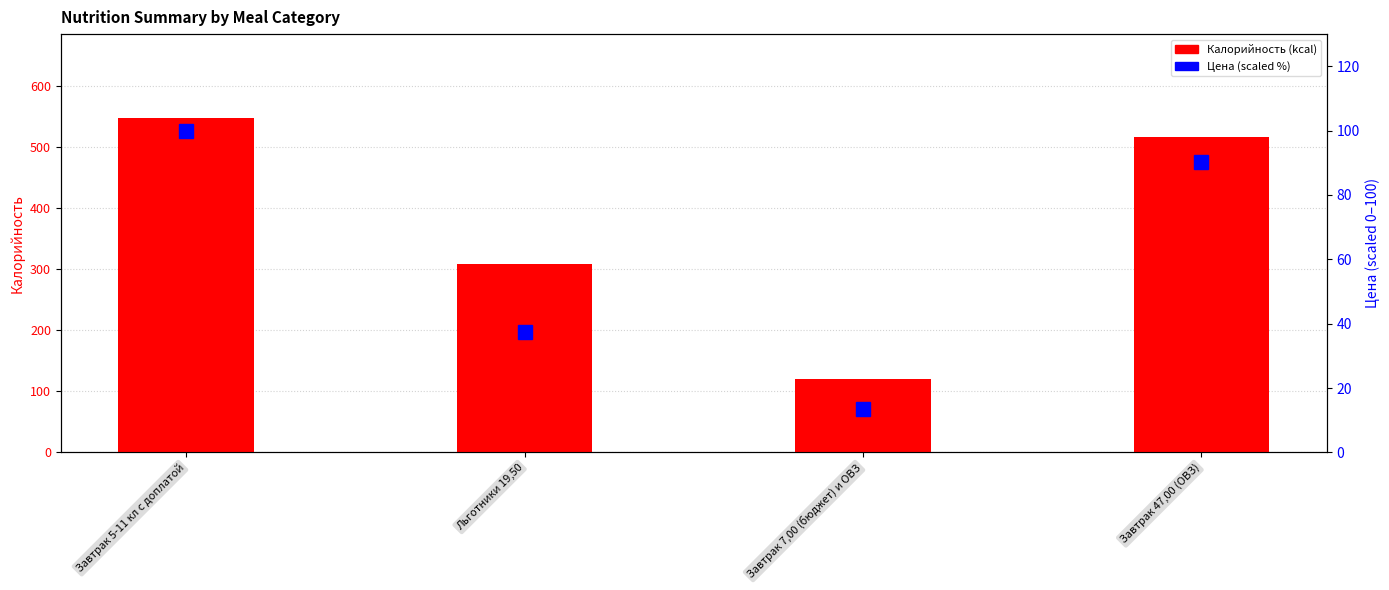

What is the approximate value of Цена (scaled %) at Завтрак 7,00 (бюджет) и ОВЗ?

13.5